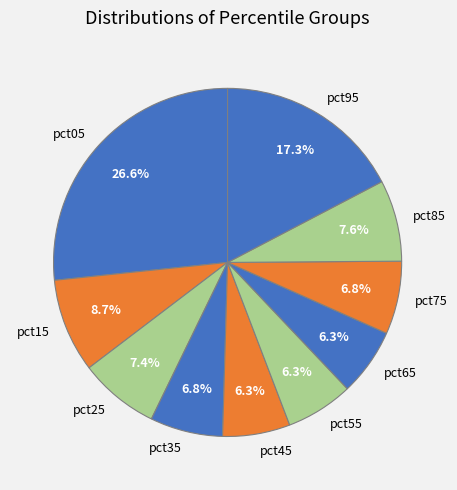

To the nearest percent, what is the combined percentage of pct35 and pct05?

33%